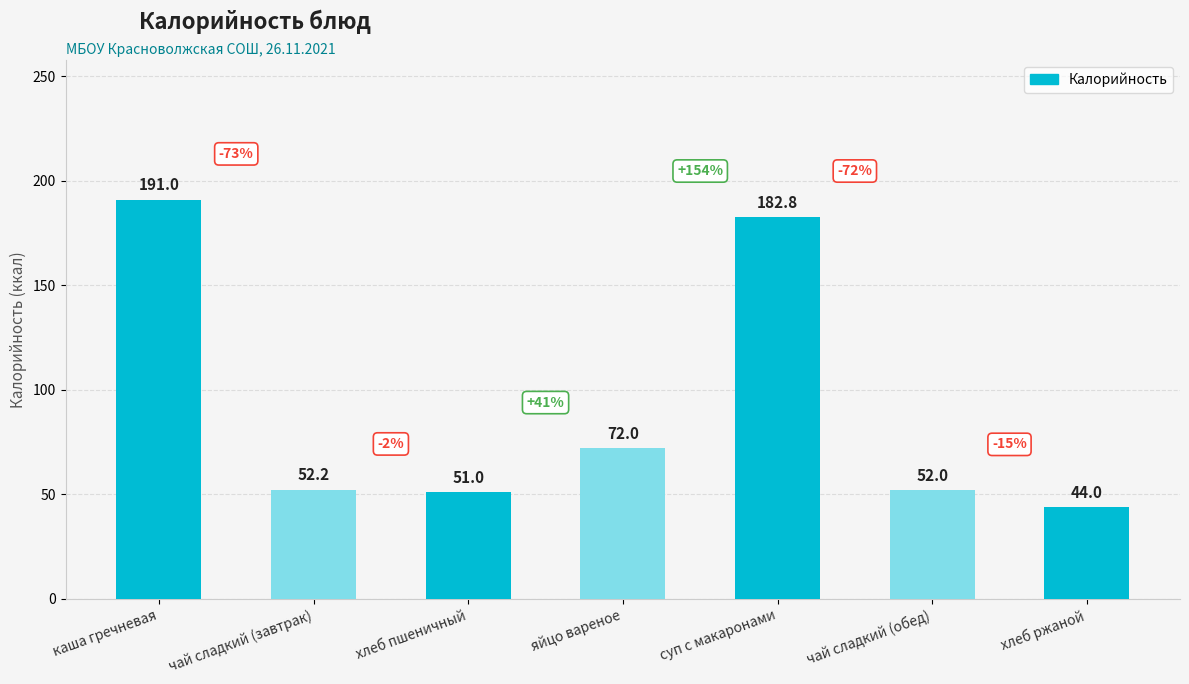

The value at чай сладкий (завтрак) is 83.7. True or false?

False